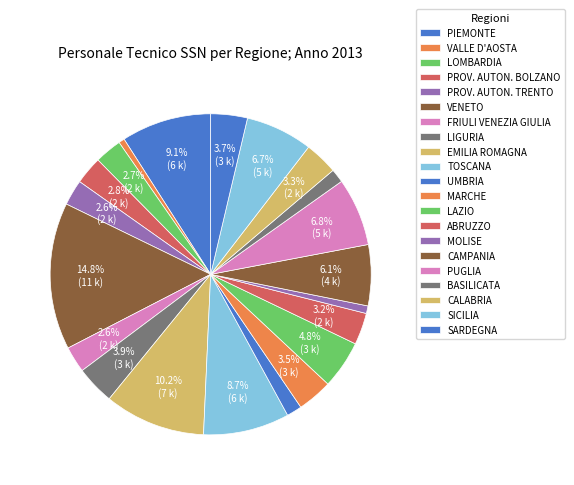

How many segments does this pie chart have?

21